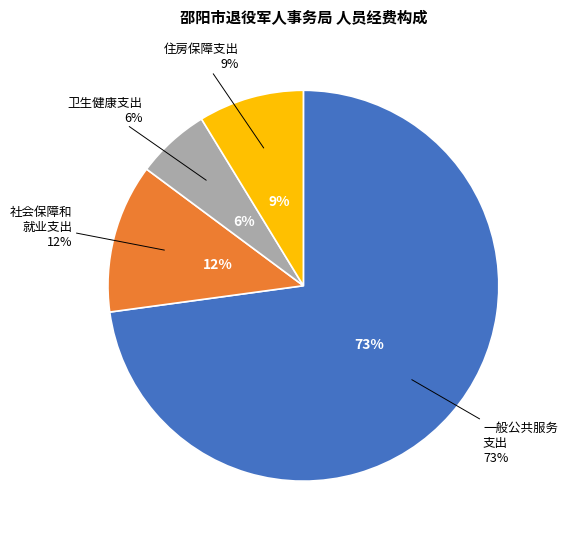

To the nearest percent, what is the difference between the 一般公共服务支出 and 住房保障支出 slice percentages?

64%